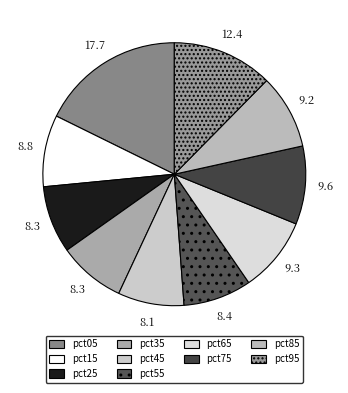

Rank the categories by value from lowest to highest.

pct45, pct35, pct25, pct55, pct15, pct85, pct65, pct75, pct95, pct05